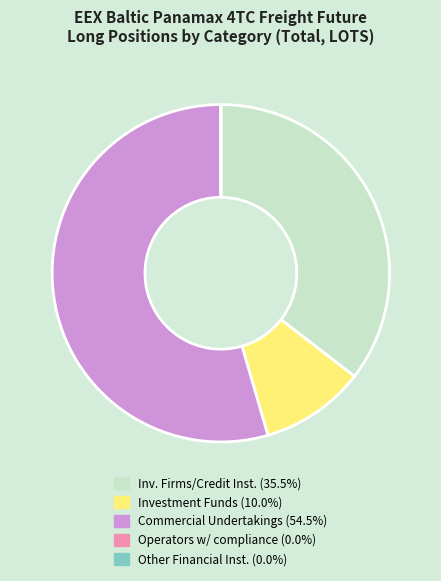

Is there a majority slice in this chart?

Yes